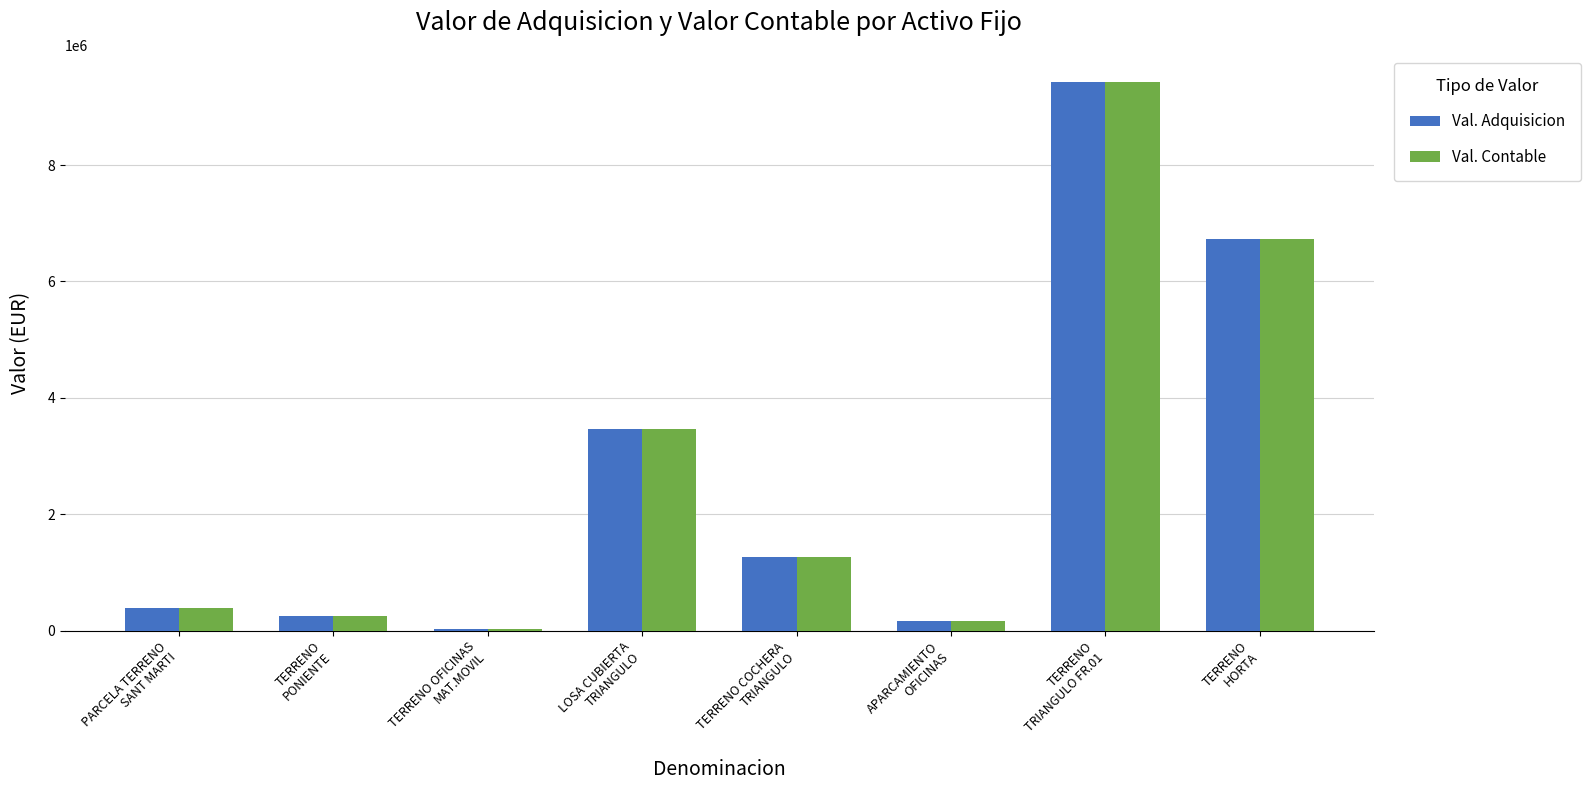

At which category is the sum across all series the highest?

TERRENO
TRIANGULO FR.01